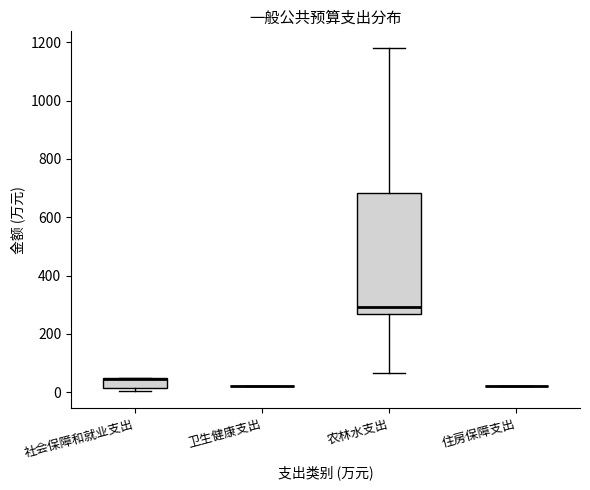

Comparing the boxes themselves (not the whiskers), which one is the tallest?

农林水支出